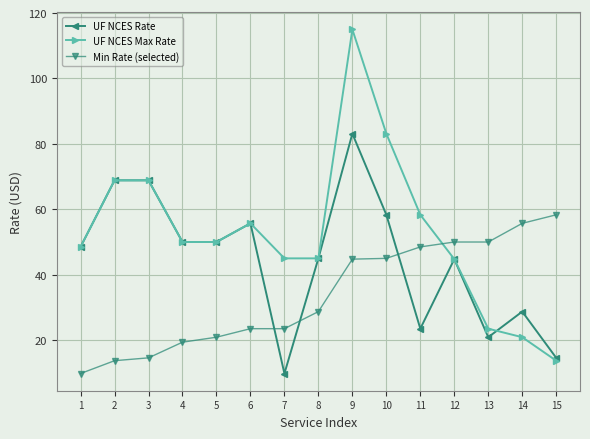

What is the difference between the highest and lowest values at 5?

29.1